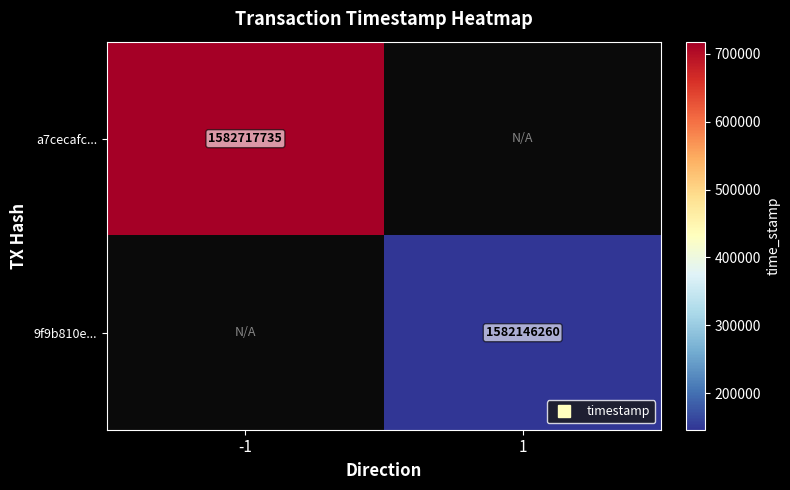

Count the number of data series in this chart.

2